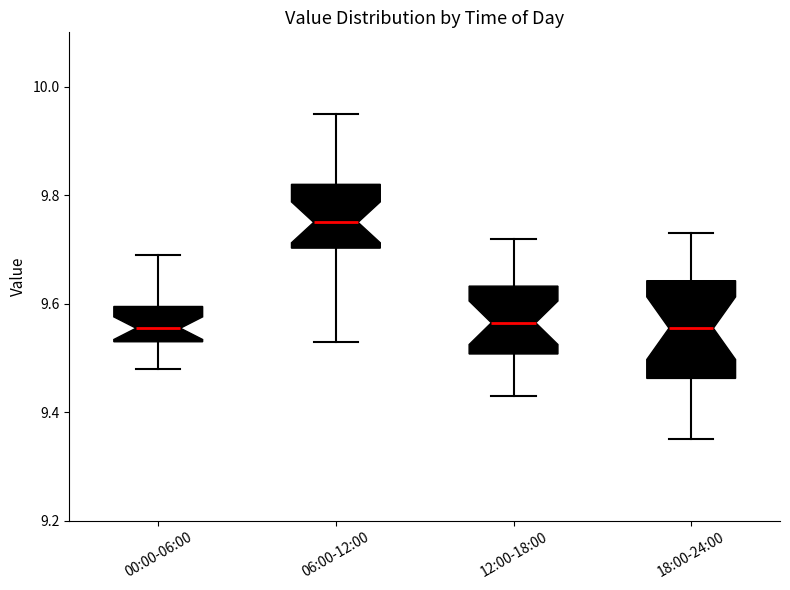

Reading left to right, transcribe this box plot: for each box, give where its median line is, the range the box spans, and where its two whiskers end, as read against the y-axis. The values are not printed on the chart, so give them approximately, as read against the axis.

00:00-06:00: median 9.56, box 9.54 to 9.60, whiskers 9.48 to 9.70
06:00-12:00: median 9.76, box 9.70 to 9.82, whiskers 9.54 to 9.96
12:00-18:00: median 9.56, box 9.50 to 9.64, whiskers 9.44 to 9.72
18:00-24:00: median 9.56, box 9.46 to 9.64, whiskers 9.36 to 9.74